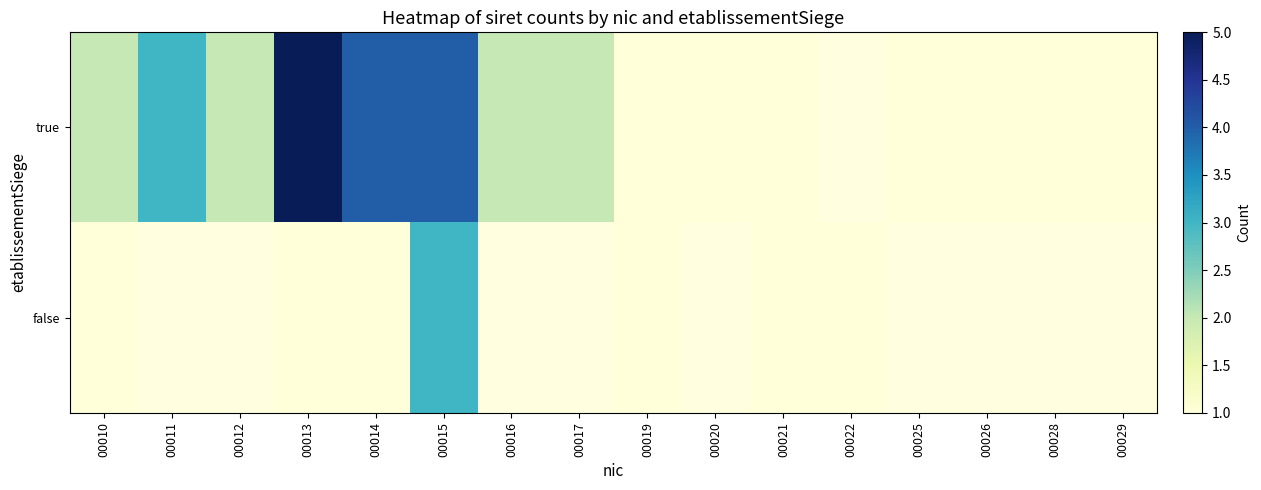

Rank the series by their maximum value, from lowest to highest.

false, true